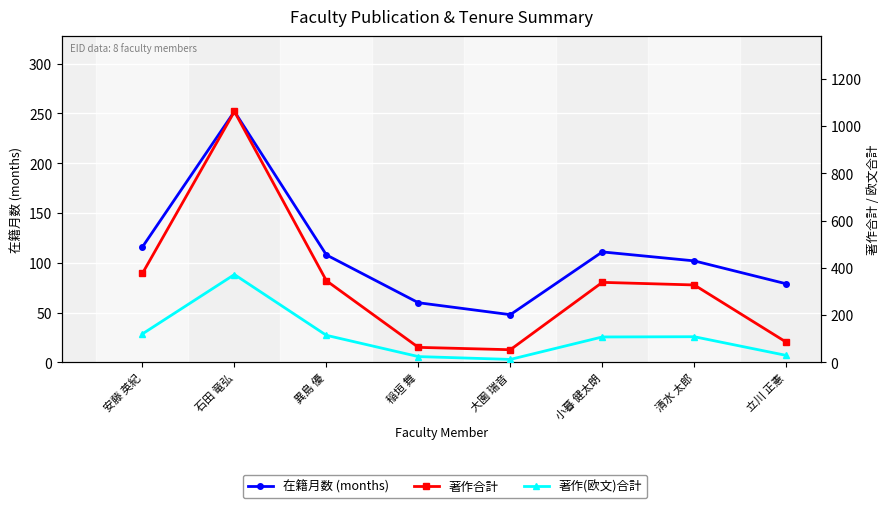

Reading left to right, what are all the values shown in this chart?

在籍月数 (months): 安藤 英紀=116	石田 竜弘=252	異島 優=108	稲垣 舞=60	大園 瑞音=48	小暮 健太朗=111	清水 太郎=102	立川 正憲=79
著作合計: 安藤 英紀=377	石田 竜弘=1062	異島 優=346	稲垣 舞=64	大園 瑞音=54	小暮 健太朗=339	清水 太郎=328	立川 正憲=86
著作(欧文)合計: 安藤 英紀=121	石田 竜弘=372	異島 優=115	稲垣 舞=25	大園 瑞音=13	小暮 健太朗=108	清水 太郎=109	立川 正憲=30